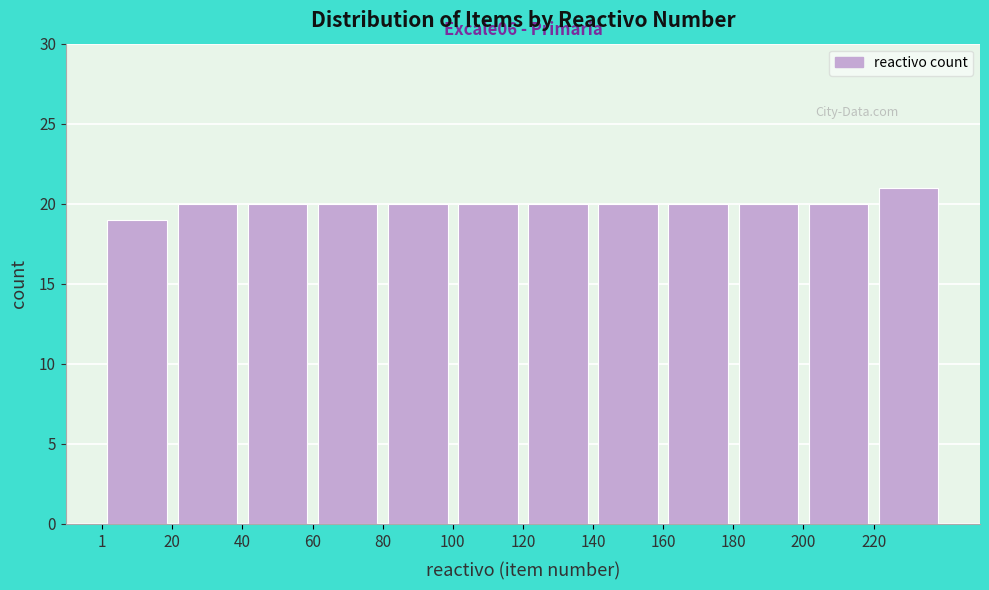

Which range on the x-axis has the tallest bar?

220 to 240